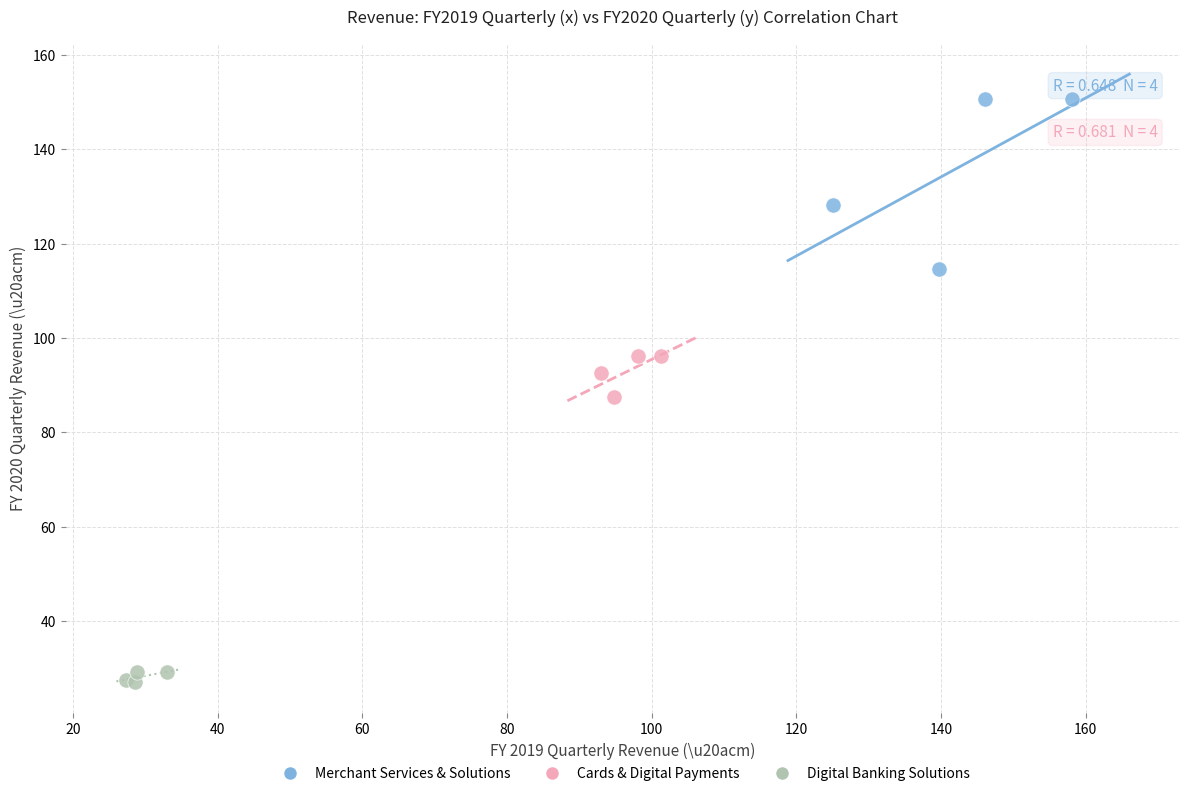

Which series has the largest Y range (max minus min)?

Merchant Services & Solutions